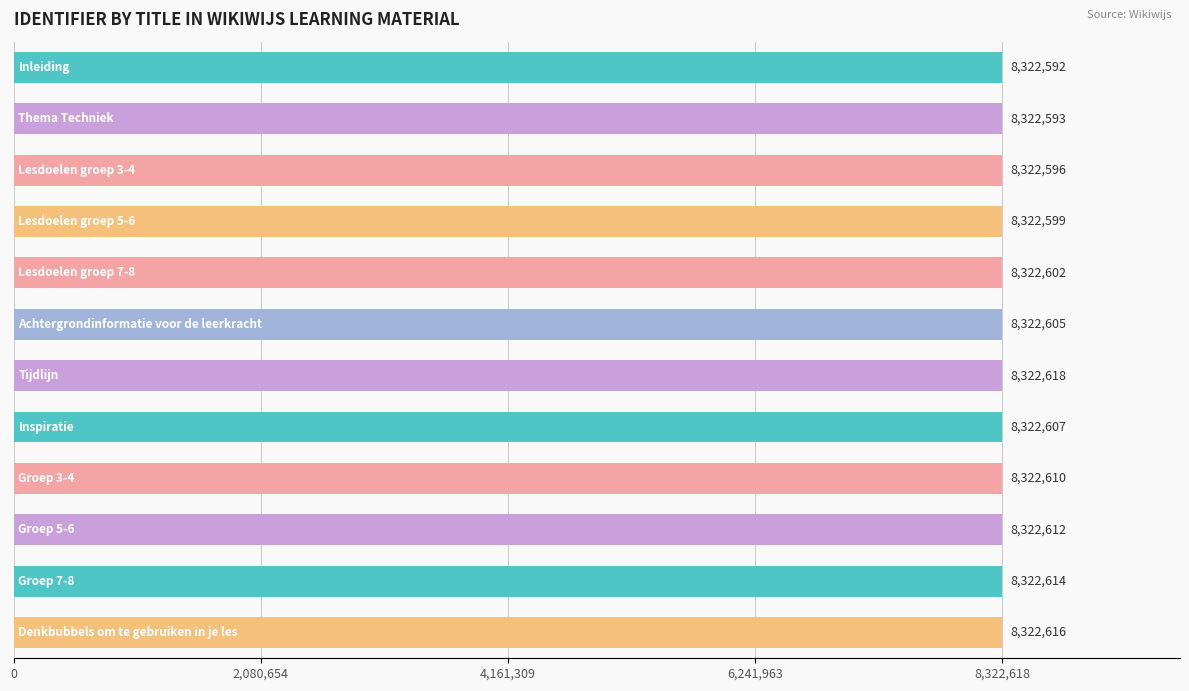

What is the difference between the maximum and minimum values?

26